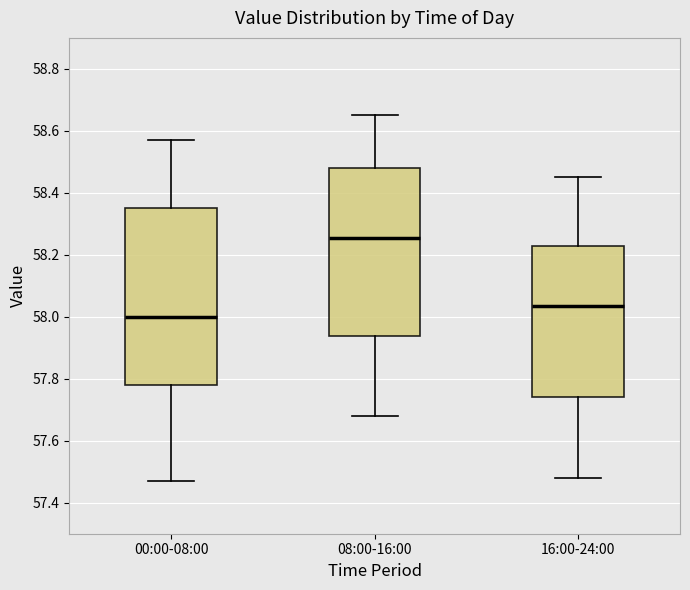

Which box's median line is the highest?

08:00-16:00